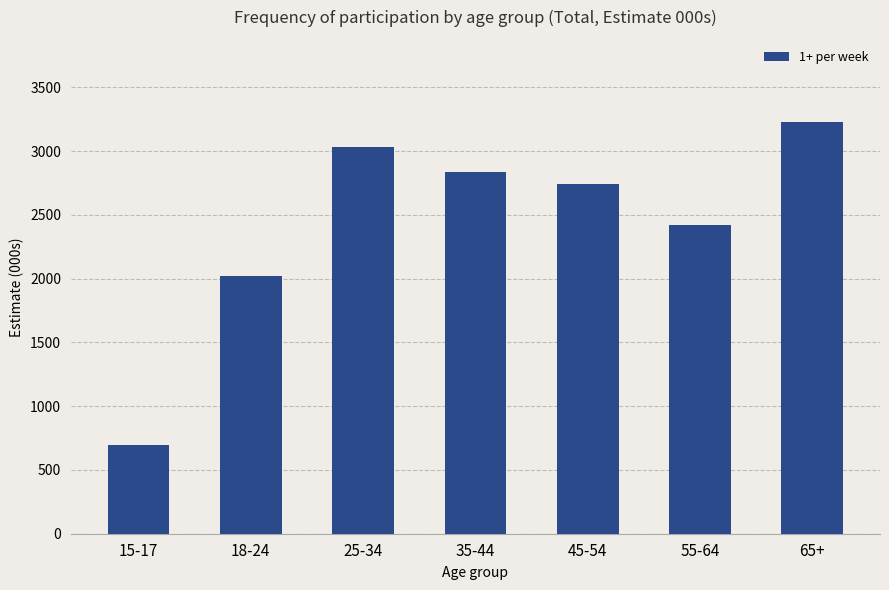

What is the greatest value displayed?

3227.3